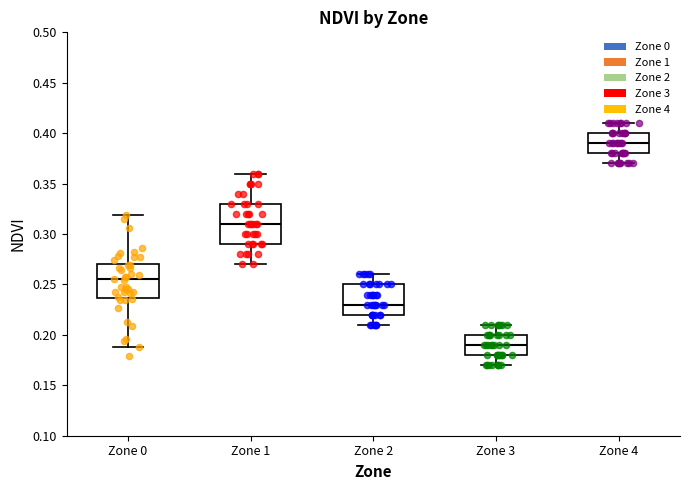

Reading left to right, transcribe this box plot: for each box, give where its median line is, the range the box spans, and where its two whiskers end, as read against the y-axis. The values are not printed on the chart, so give them approximately, as read against the axis.

Zone 0: median 0.255, box 0.235 to 0.270, whiskers 0.190 to 0.320
Zone 1: median 0.310, box 0.290 to 0.330, whiskers 0.270 to 0.360
Zone 2: median 0.230, box 0.220 to 0.250, whiskers 0.210 to 0.260
Zone 3: median 0.190, box 0.180 to 0.200, whiskers 0.170 to 0.210
Zone 4: median 0.390, box 0.380 to 0.400, whiskers 0.370 to 0.410